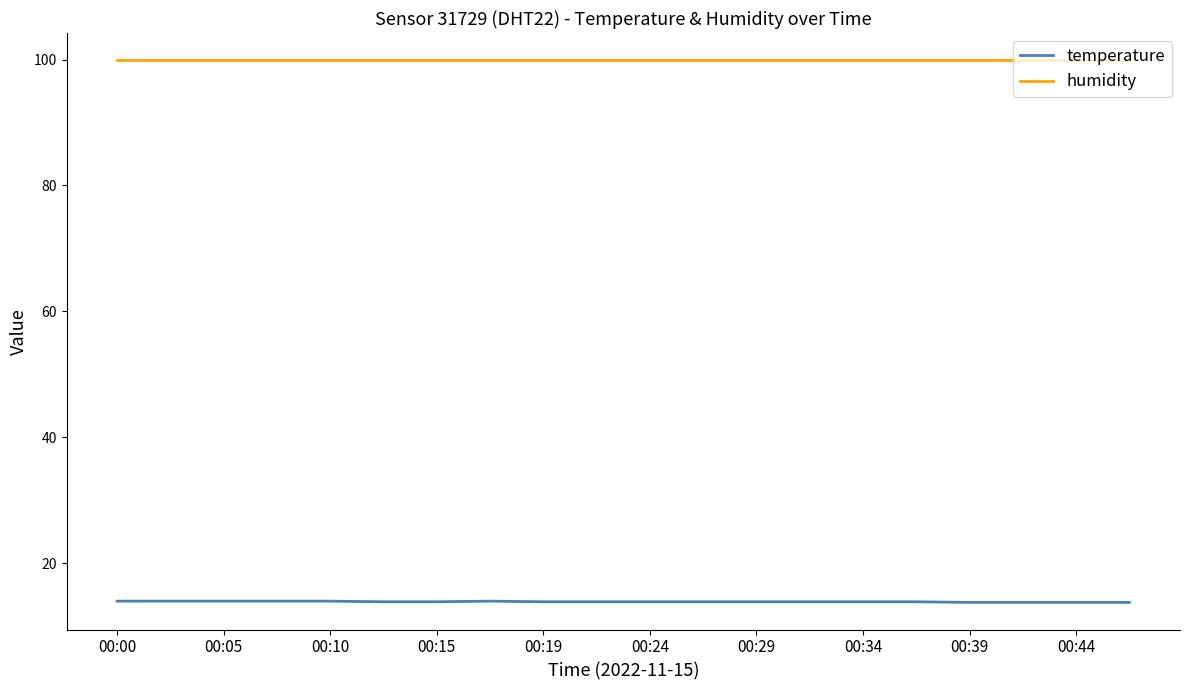

What is the maximum value shown in the chart?

99.9